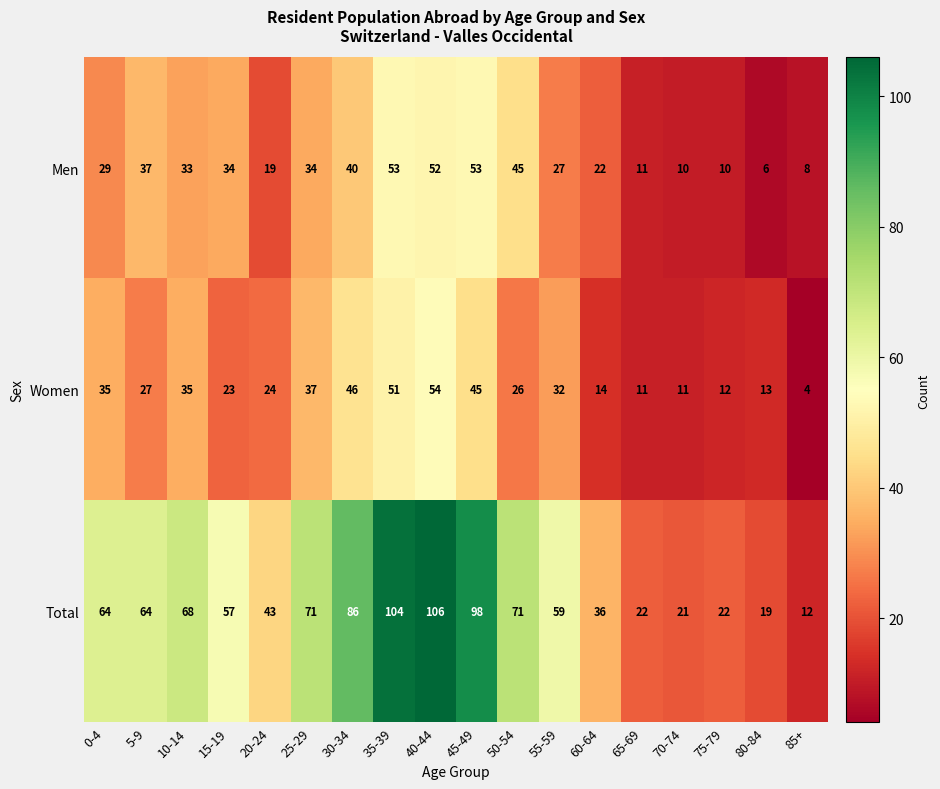

What is the greatest value displayed?

106